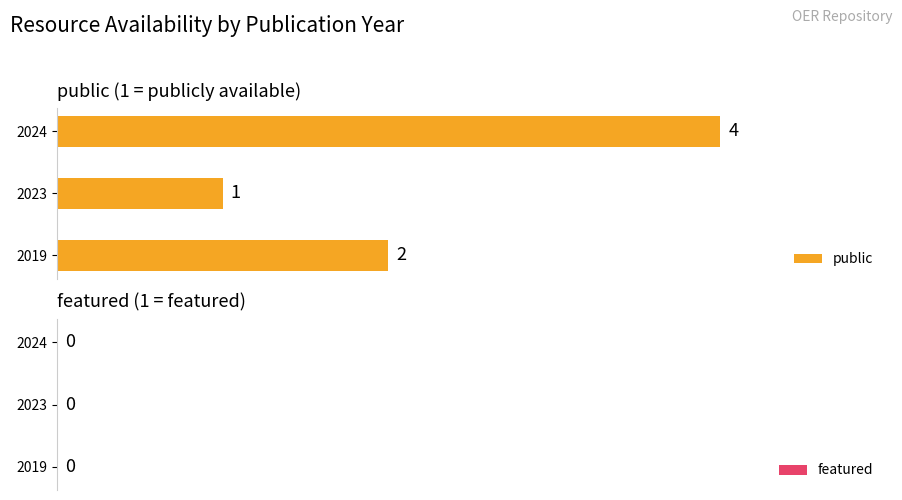

What is the maximum value shown in the chart?

4